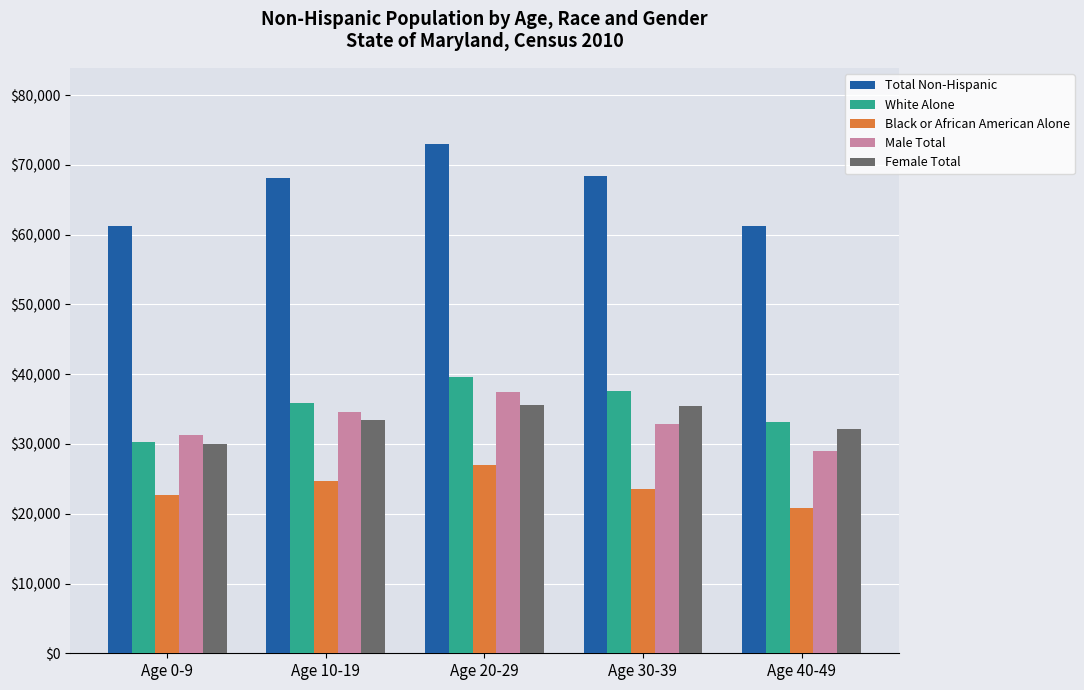

The value of White Alone at Age 30-39 is 37521. True or false?

True